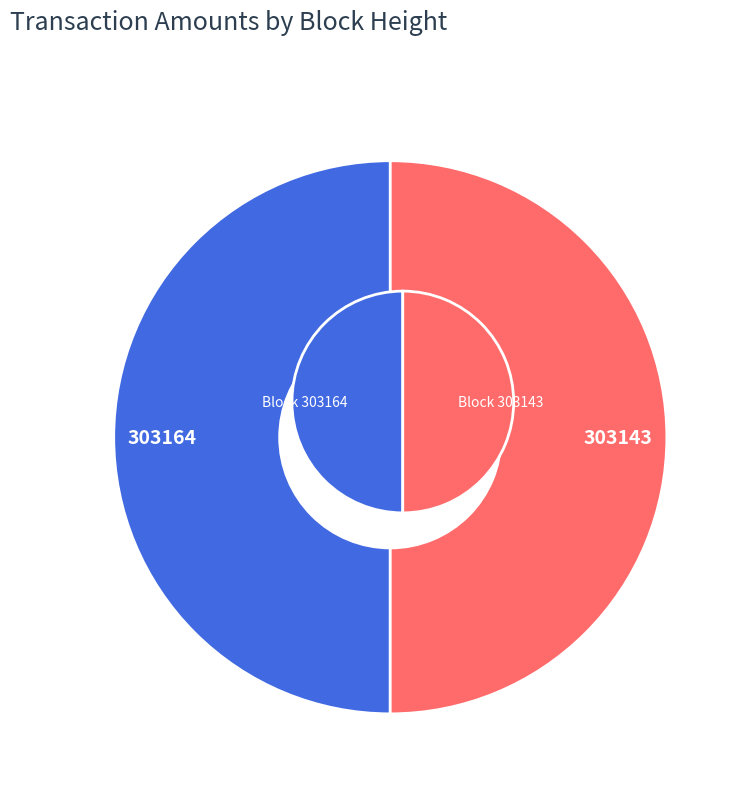

Which slice is the largest?

303143